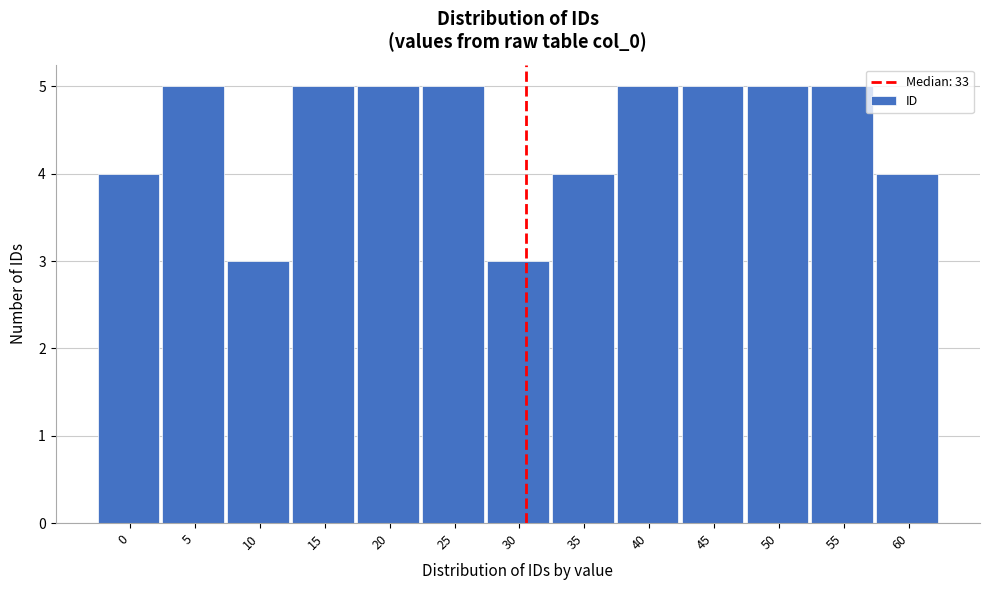

Reading right to left, extract all data points from this chart.

4	5	5	5	5	4	3	5	5	5	3	5	4